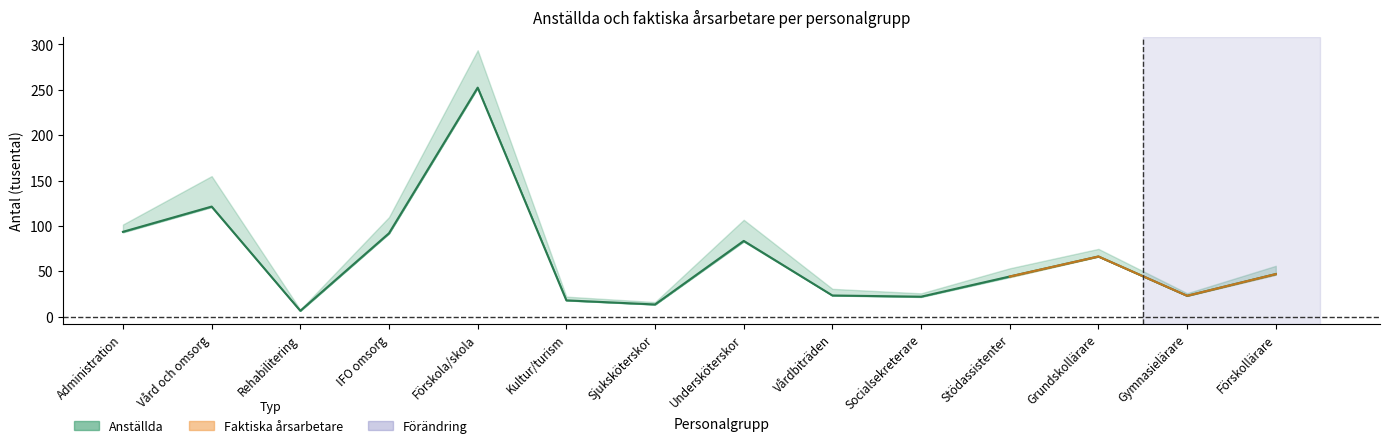

Does the chart display data point markers on the line(s)?

No